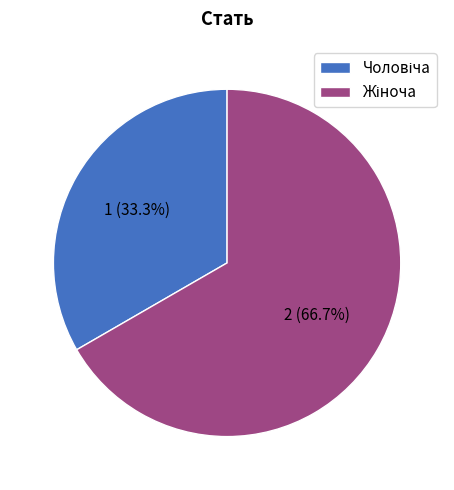

Does any single category account for the majority?

Yes